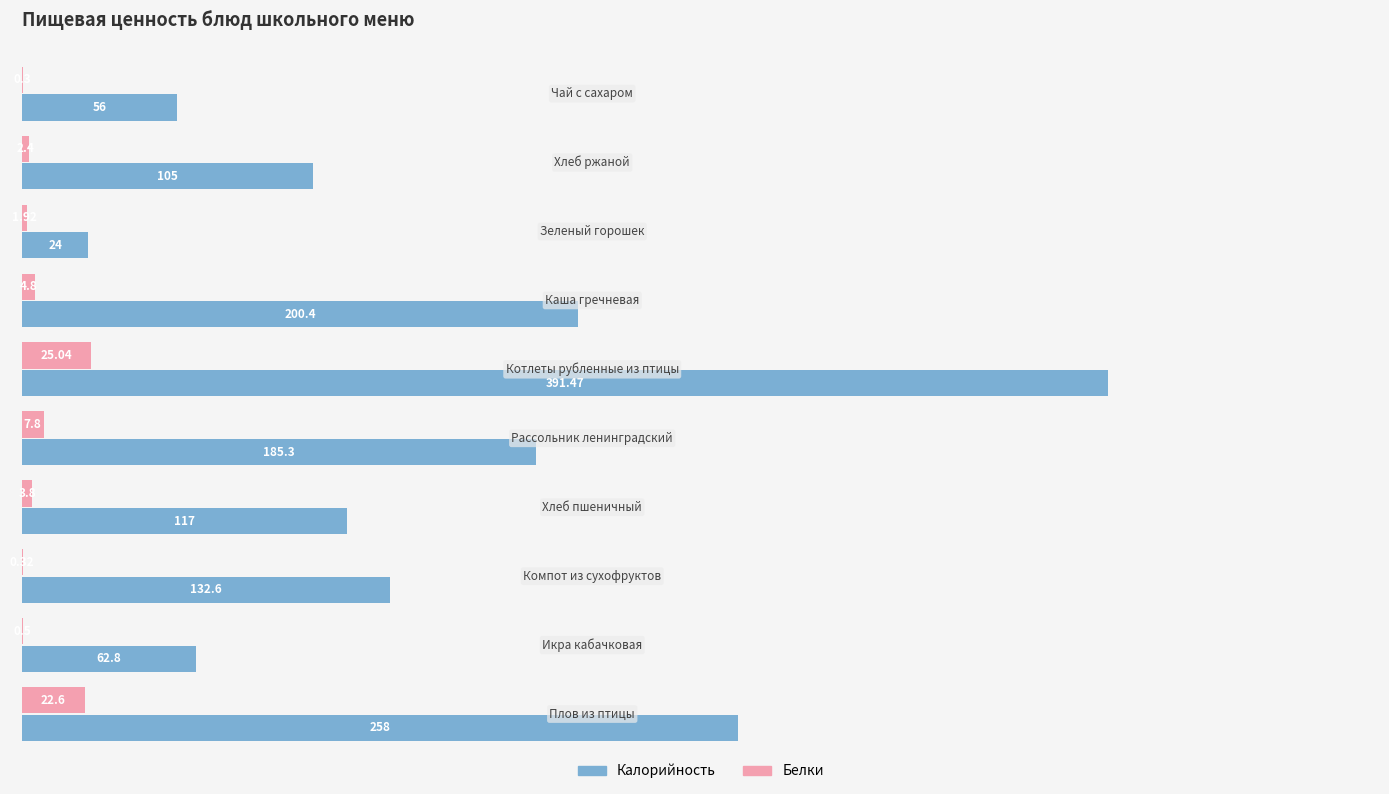

Which series has the largest total across all categories?

Калорийность